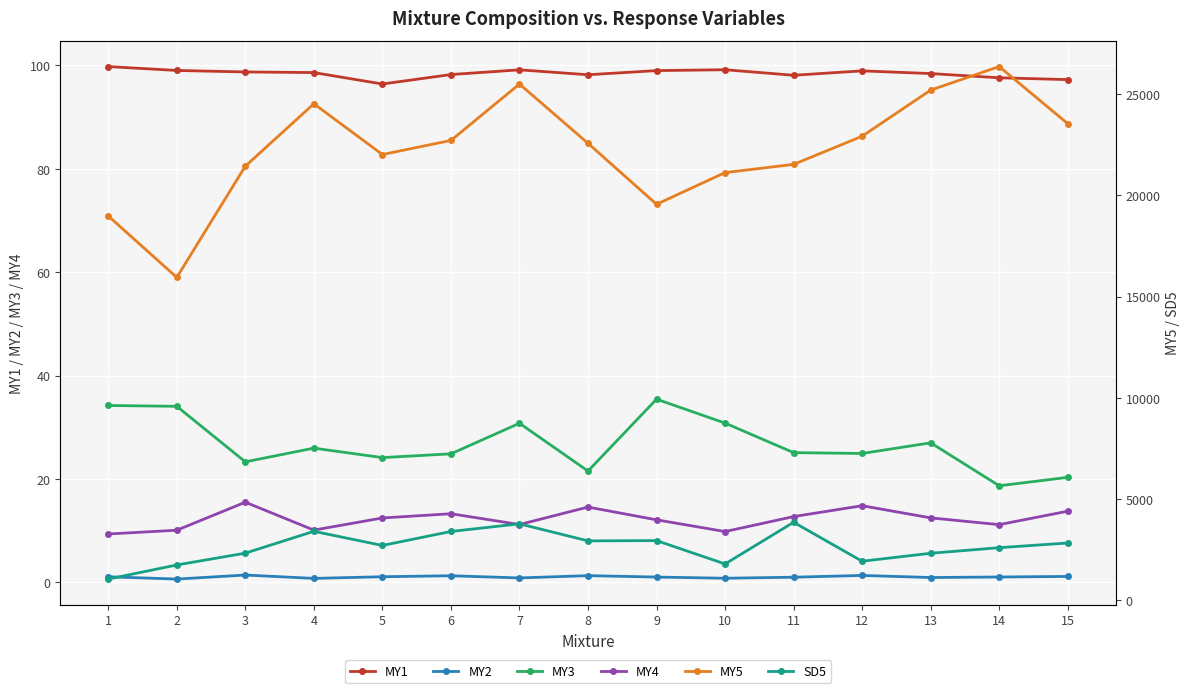

At which label is MY1 closest to 98?

11